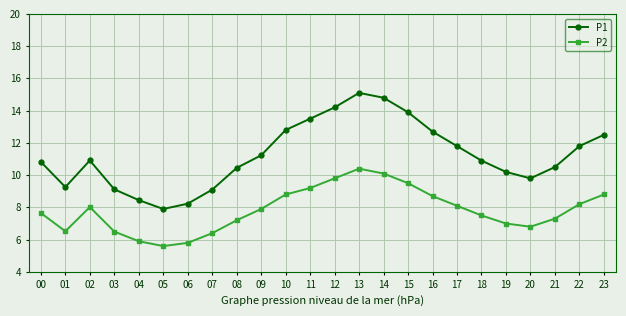

What is the value of the P2 point at the 11th from the left?

8.8